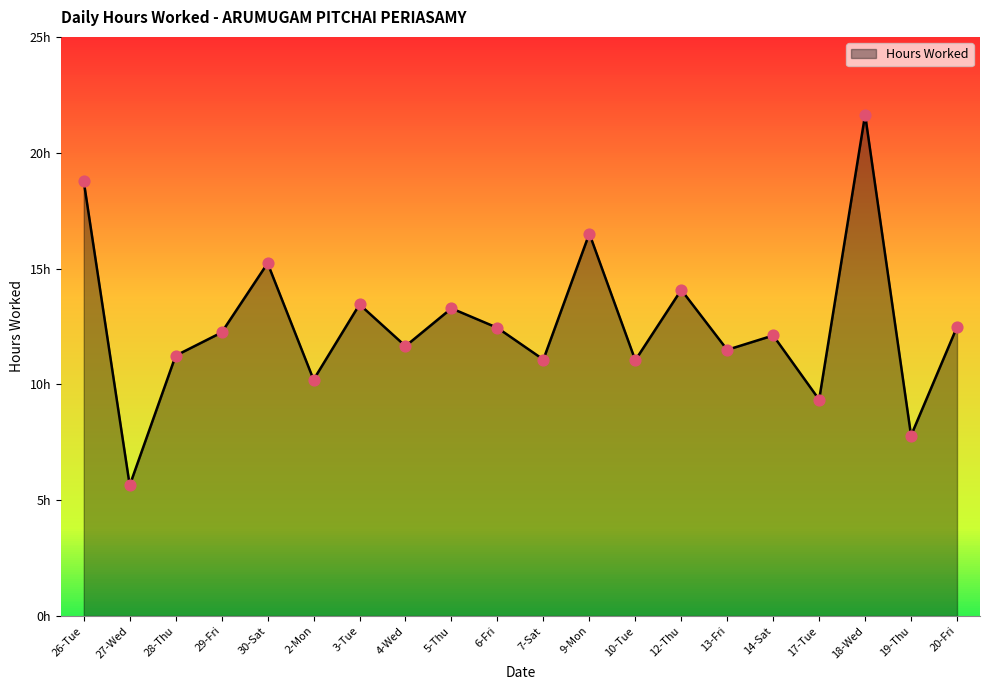

Is this an area chart (filled region under the line)?

Yes